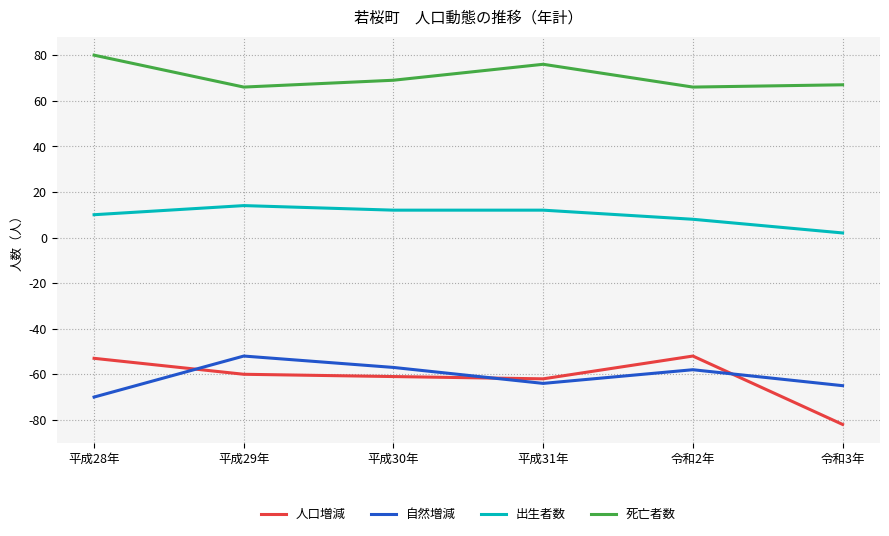

Reading right to left, list all the values displayed in this chart.

人口増減: -82	-52	-62	-61	-60	-53
自然増減: -65	-58	-64	-57	-52	-70
出生者数: 2	8	12	12	14	10
死亡者数: 67	66	76	69	66	80